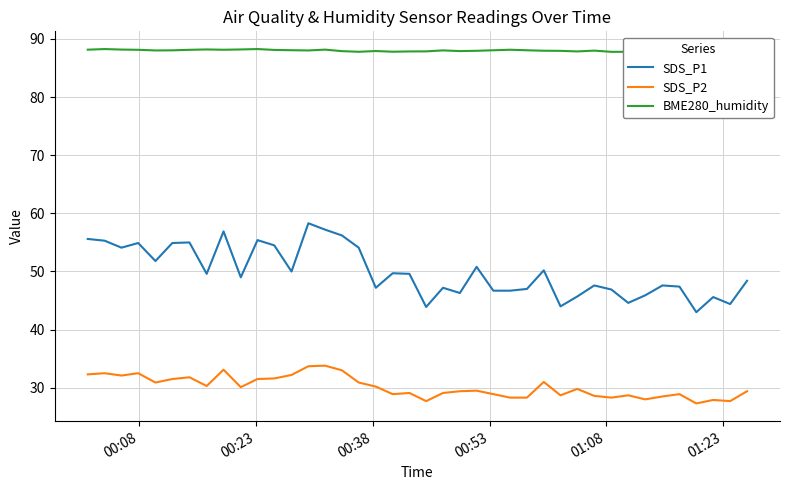

Is this an area chart (filled region under the line)?

No